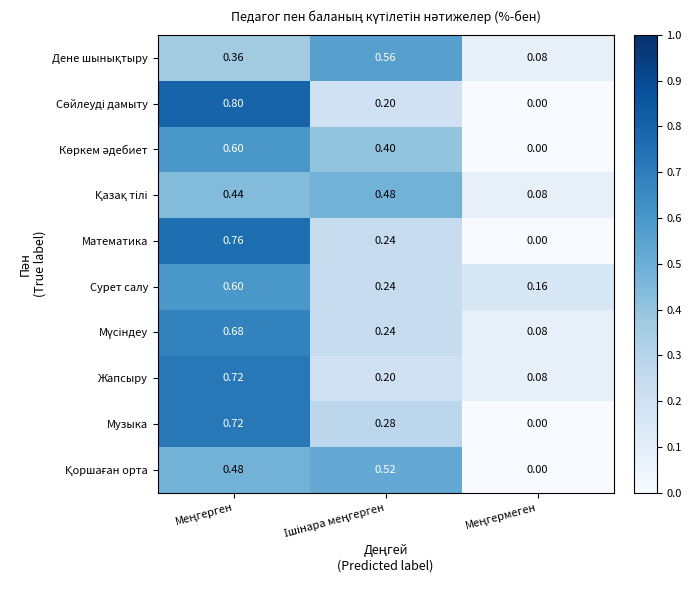

What is the total value across all series at Ішінара меңгерген?

3.4